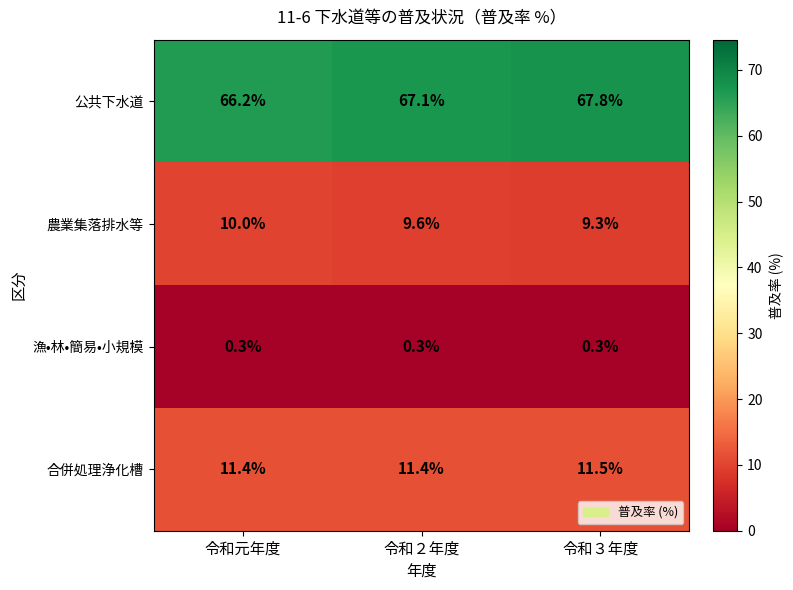

What is the spread (max minus min) of values at 令和２年度?

66.8